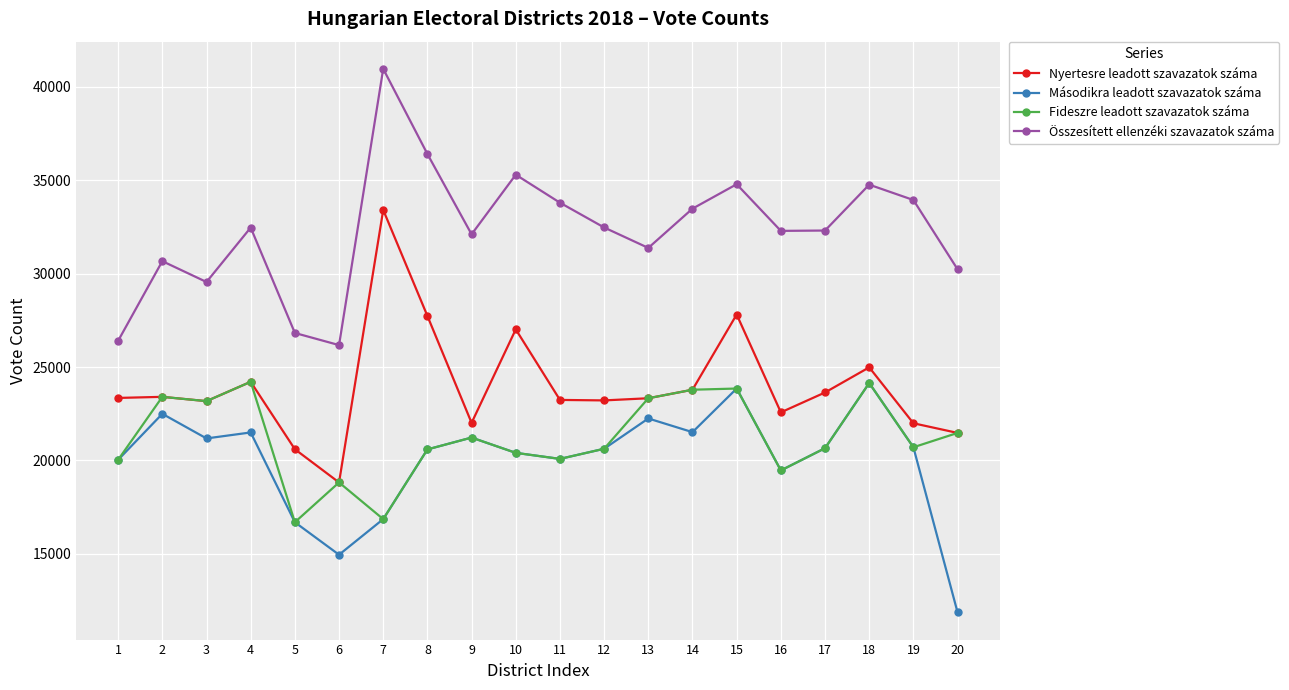

In Másodikra leadott szavazatok száma, how many points are lower than both neighbors (excluding endpoints)?

5